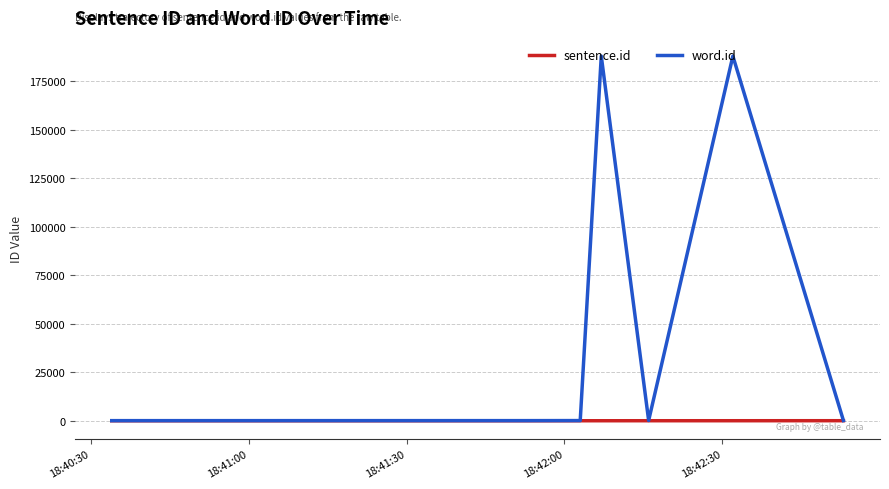

List the series in order of their overall mean, lowest first.

sentence.id, word.id